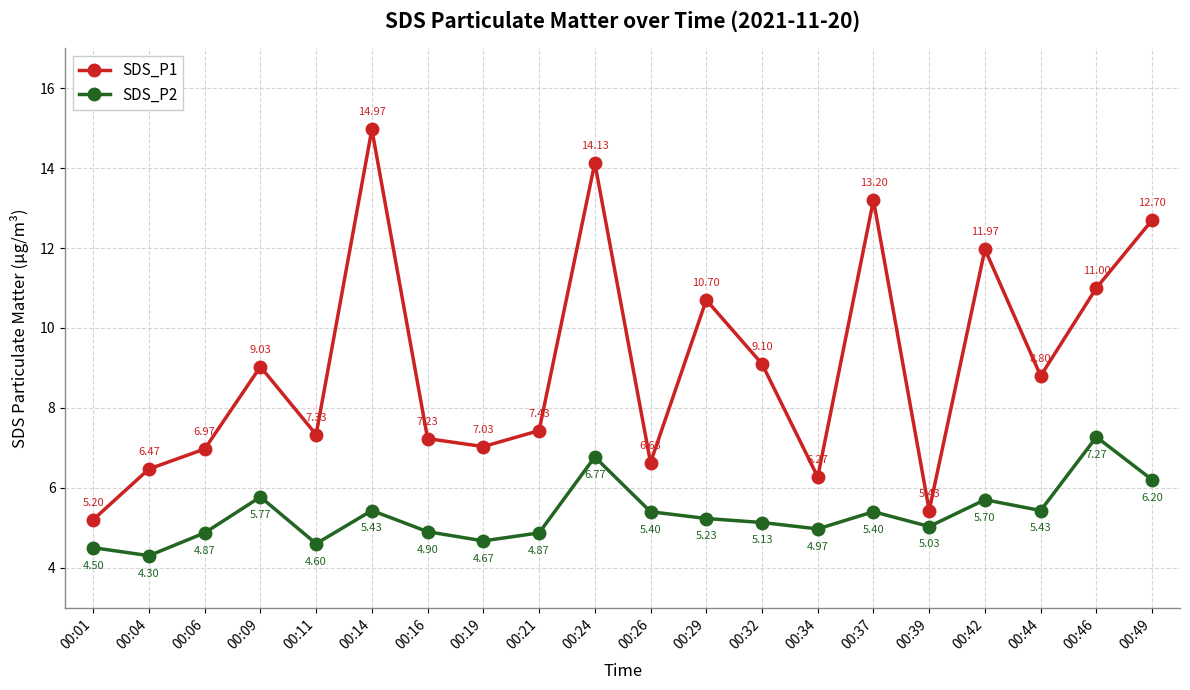

How many data points in SDS_P2 are above 5?

12